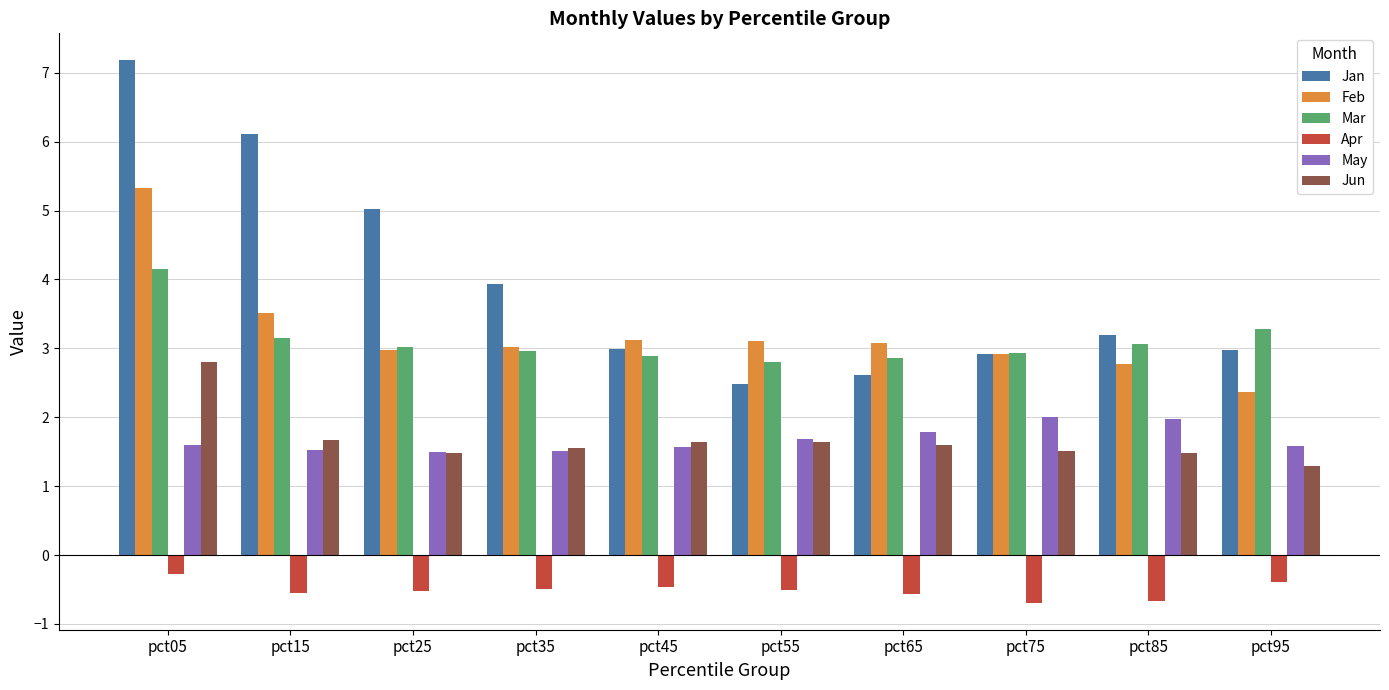

At how many categories does at least one series exceed 2?

10